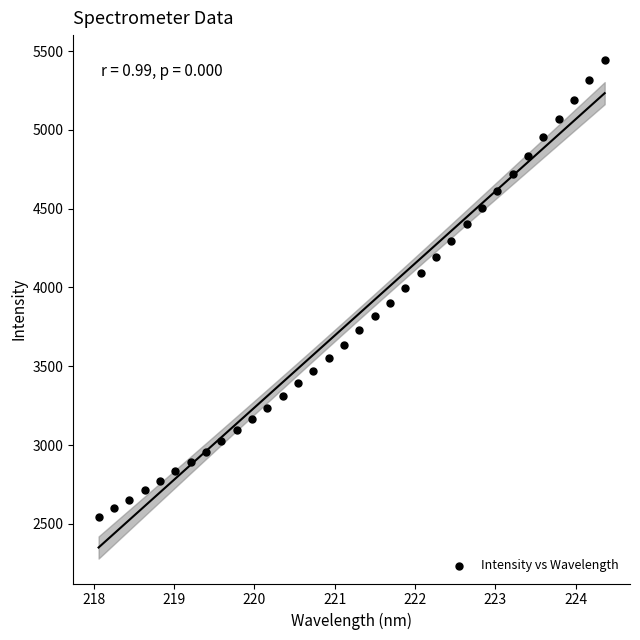

What is the range of X values (max minus min)?

6.3